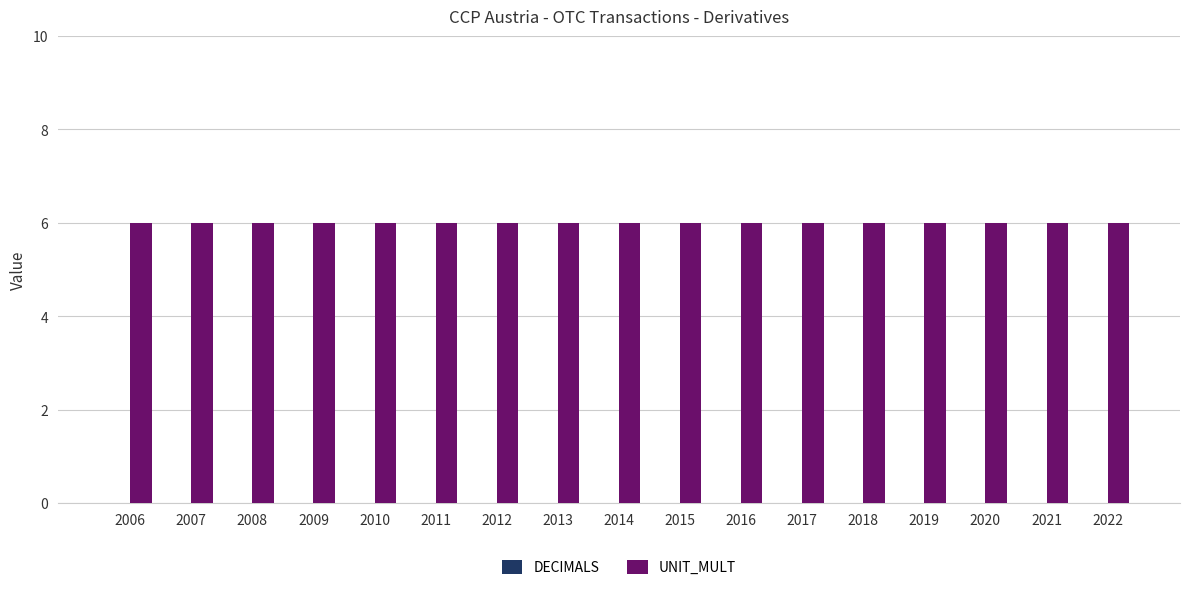

Between 2007 and 2014, which series saw the biggest shift?

DECIMALS